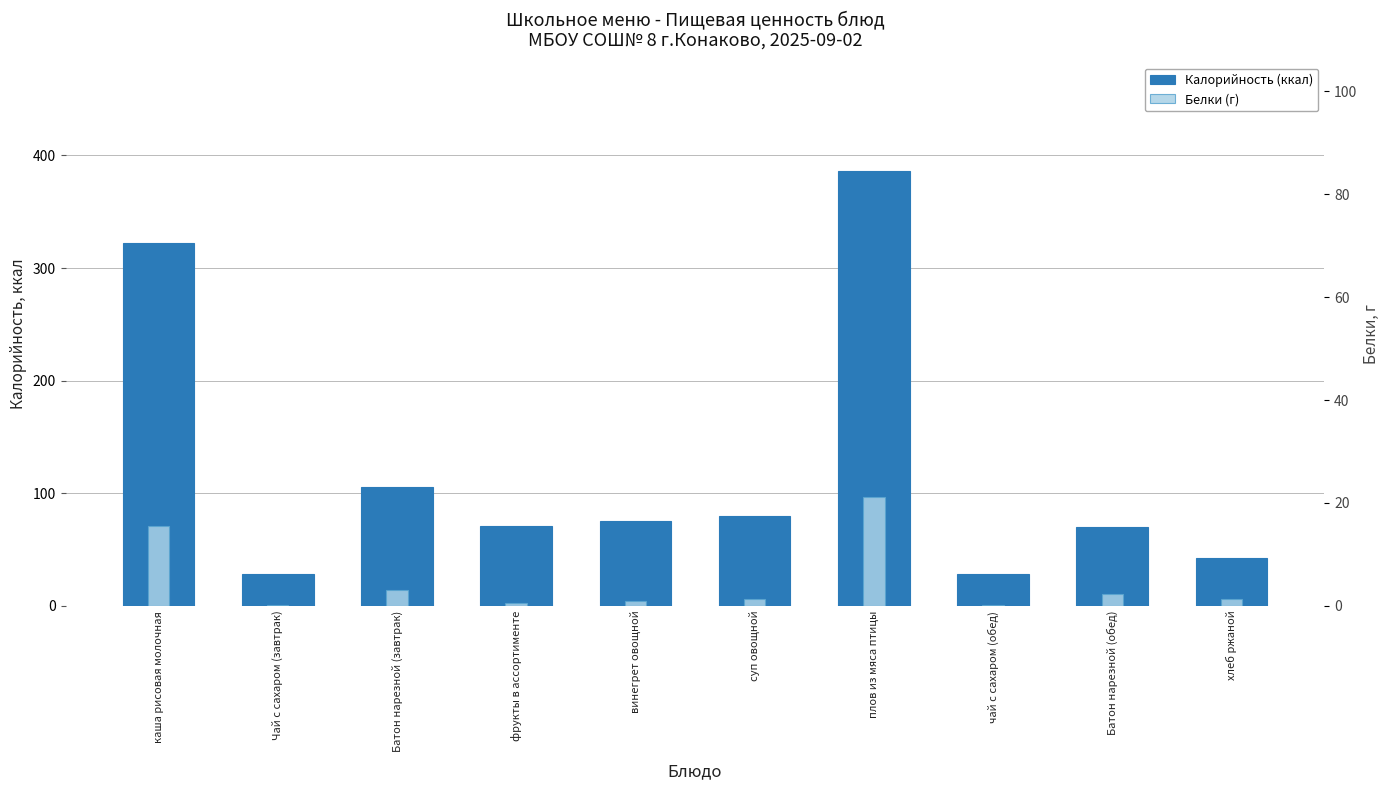

At which label is Калорийность (ккал) closest to 207?

Батон нарезной (завтрак)